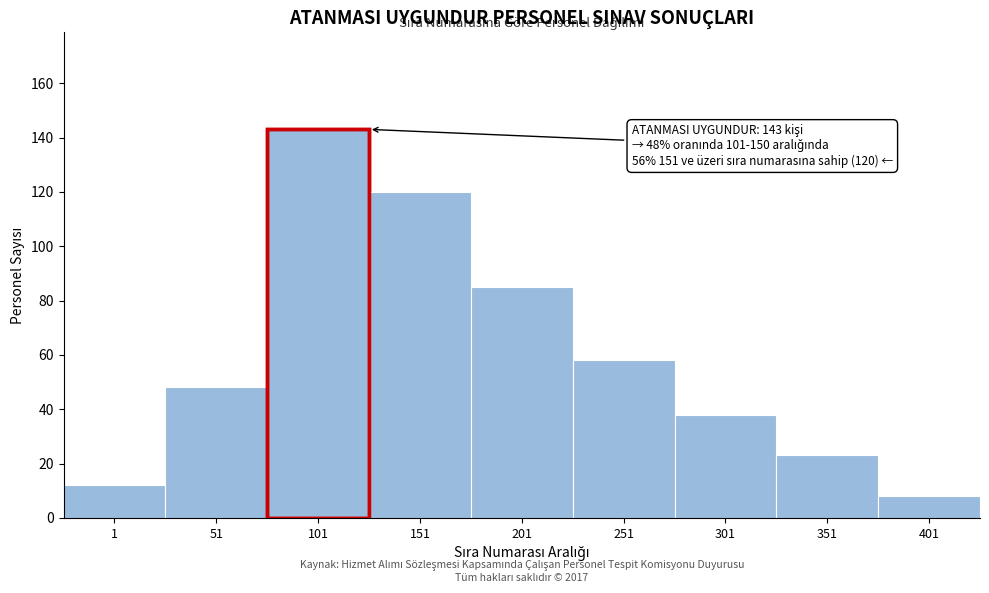

Reading right to left, what are all the values shown in this chart?

401=8	351=23	301=38	251=58	201=85	151=120	101=143	51=48	1=12